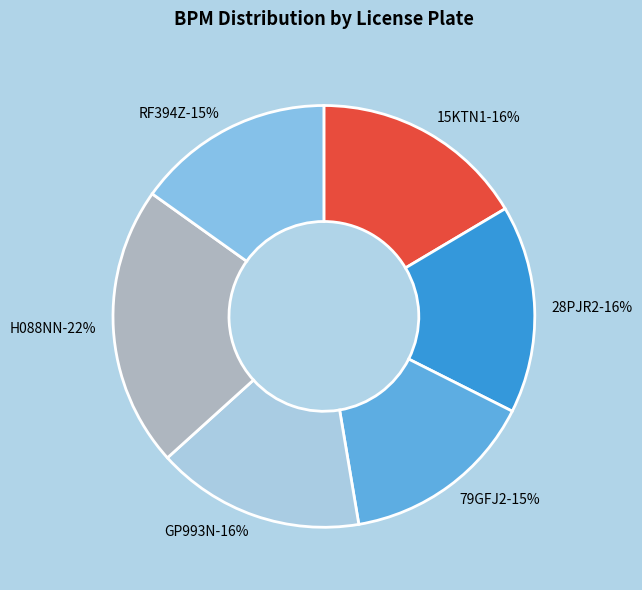

What is the largest slice in the pie chart?

H088NN